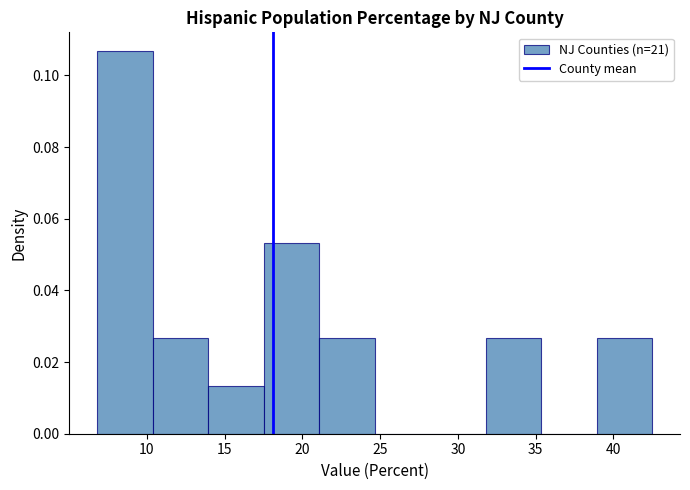

Over which range of the x-axis is the bar tallest?

7.0 to 10.5